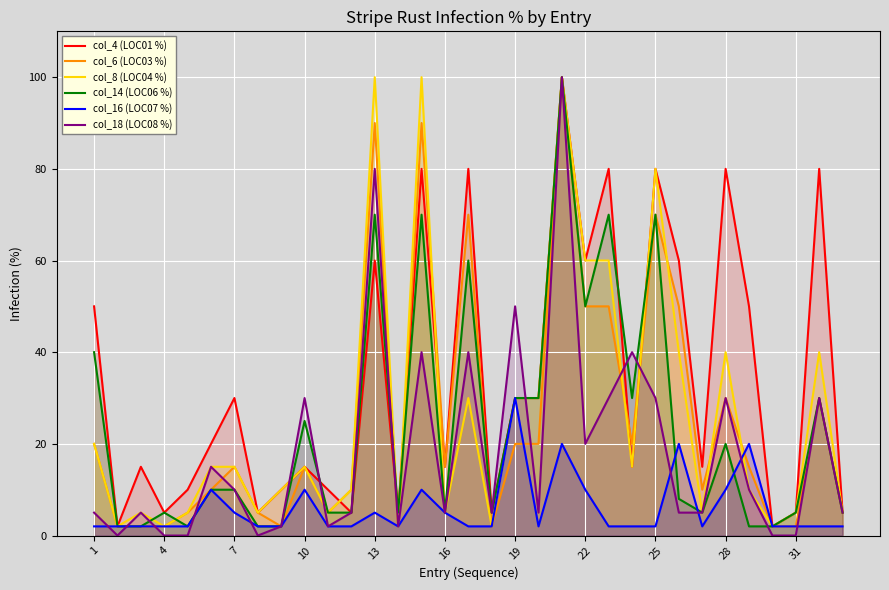

Rank the series by their maximum value, from lowest to highest.

col_16 (LOC07 %), col_4 (LOC01 %), col_6 (LOC03 %), col_8 (LOC04 %), col_14 (LOC06 %), col_18 (LOC08 %)